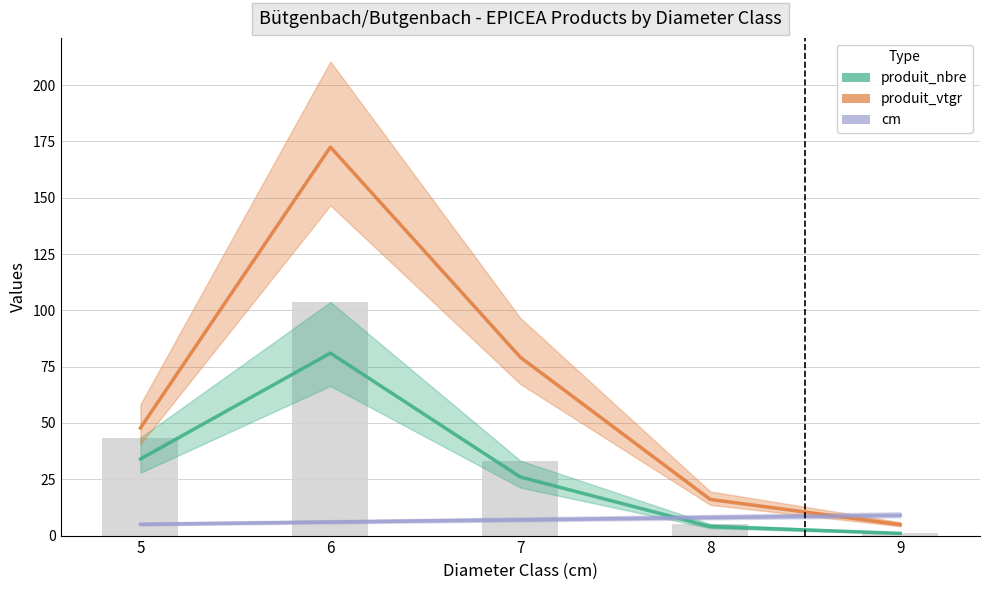

What is the value of the produit_vtgr bar at the 5th from the left?

4.9